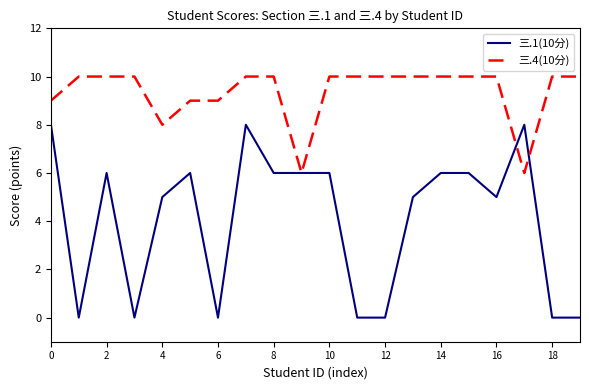

Which series has the largest total across all categories?

三.4(10分)